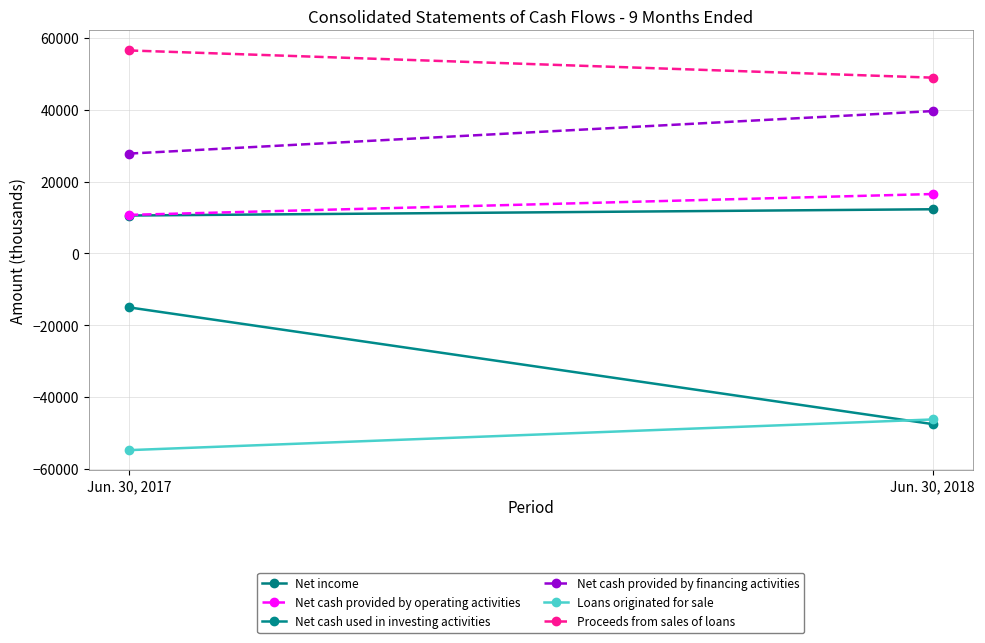

What is the difference between the Proceeds from sales of loans values at Jun. 30, 2018 and Jun. 30, 2017?

7581